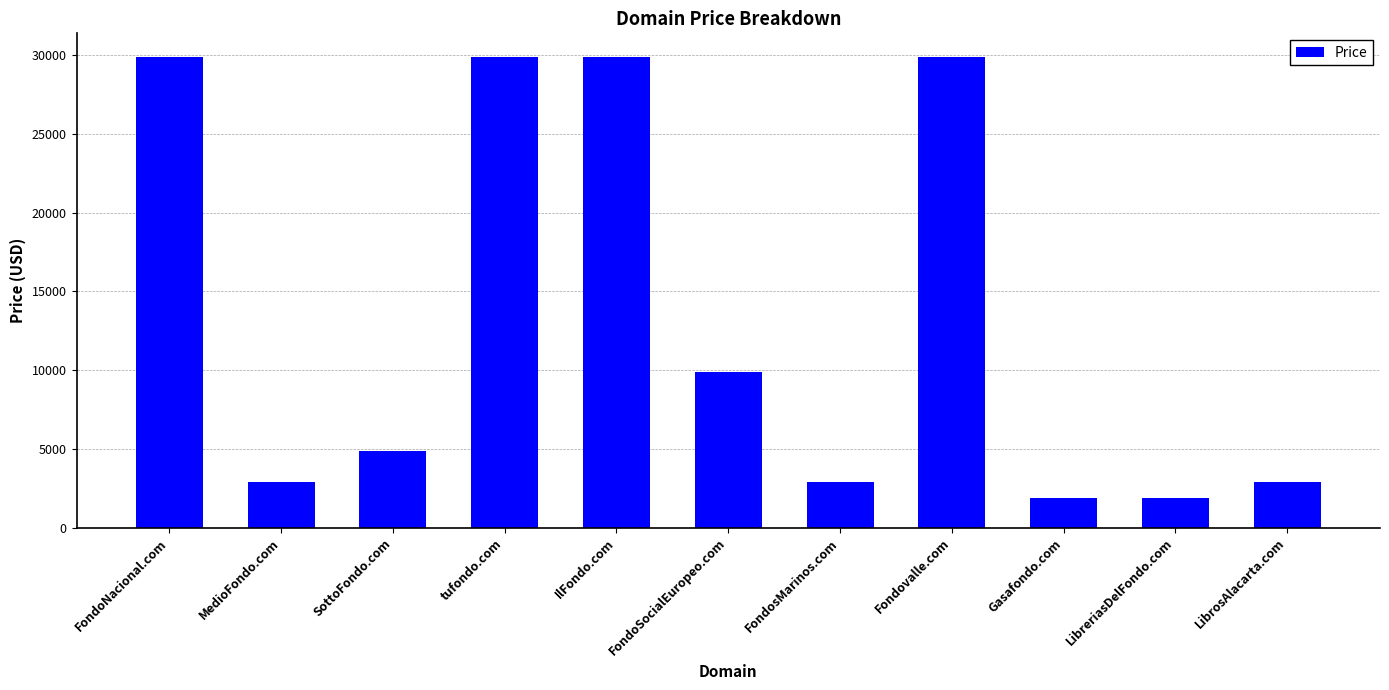

What is the average value?

13343